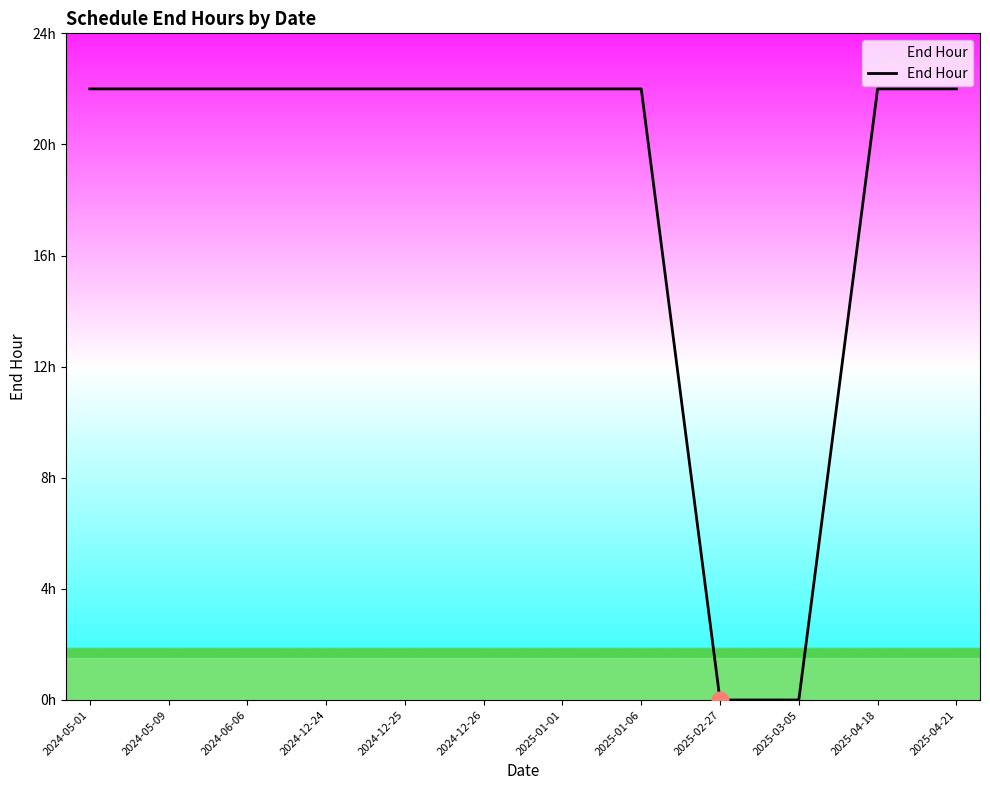

What is the difference between the values at 2025-02-27 and 2024-05-09?

22